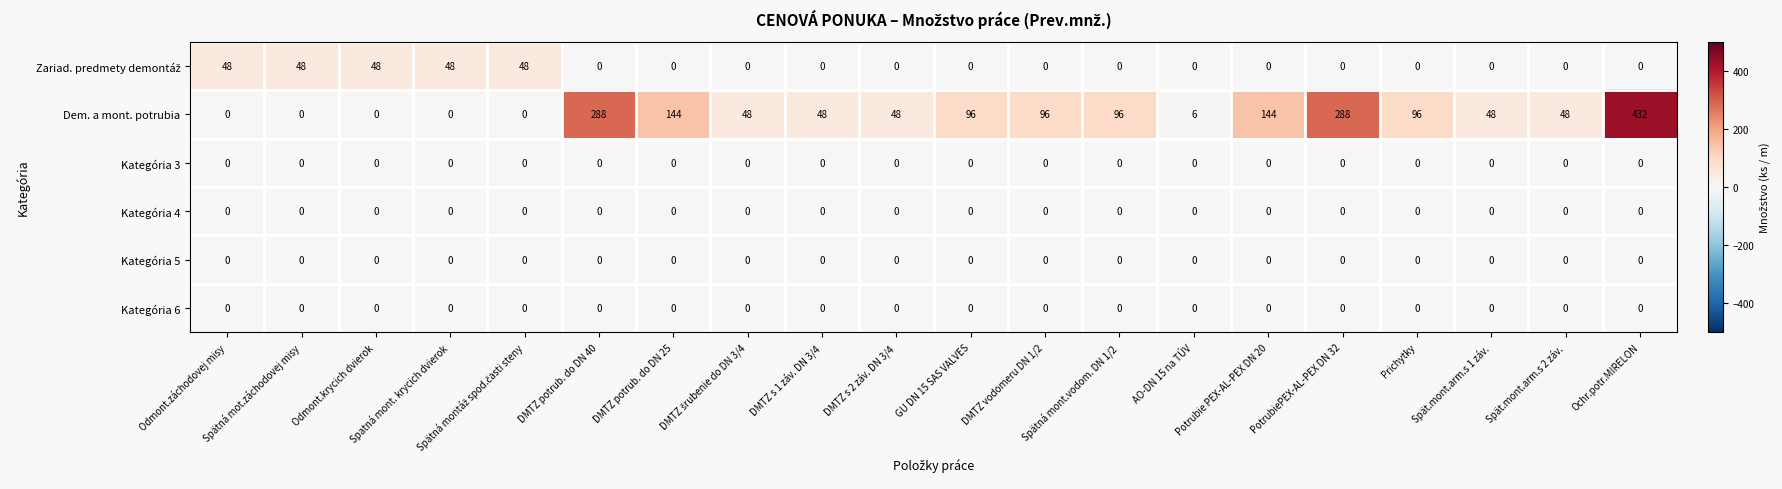

Which series changed the most between Prichytky and Ochr.potr.MIRELON?

Dem. a mont. potrubia